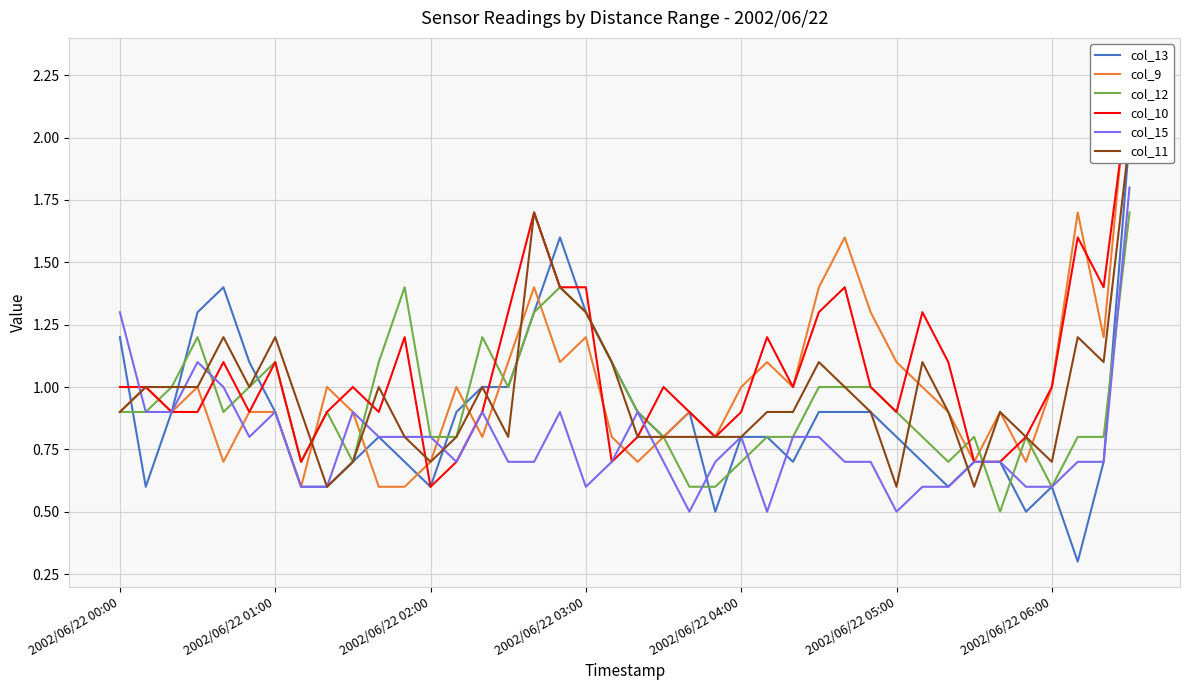

Reading left to right, transcribe all the data shown in this chart.

col_13: 1.2	0.6	0.9	1.3	1.4	1.1	0.9	0.6	0.6	0.7	0.8	0.7	0.6	0.9	1.0	1.0	1.3	1.6	1.3	1.1	0.9	0.8	0.9	0.5	0.8	0.8	0.7	0.9	0.9	0.9	0.8	0.7	0.6	0.7	0.7	0.5	0.6	0.3	0.7	2.0
col_9: 0.9	1.0	0.9	1.0	0.7	0.9	0.9	0.6	1.0	0.9	0.6	0.6	0.7	1.0	0.8	1.1	1.4	1.1	1.2	0.8	0.7	0.8	0.9	0.8	1.0	1.1	1.0	1.4	1.6	1.3	1.1	1.0	0.9	0.7	0.9	0.7	1.0	1.7	1.2	2.3
col_12: 0.9	0.9	1.0	1.2	0.9	1.0	1.1	0.7	0.9	0.7	1.1	1.4	0.8	0.8	1.2	1.0	1.3	1.4	1.3	1.1	0.9	0.8	0.6	0.6	0.7	0.8	0.8	1.0	1.0	1.0	0.9	0.8	0.7	0.8	0.5	0.8	0.6	0.8	0.8	1.7
col_10: 1.0	1.0	0.9	0.9	1.1	0.9	1.1	0.7	0.9	1.0	0.9	1.2	0.6	0.7	0.9	1.3	1.7	1.4	1.4	0.7	0.8	1.0	0.9	0.8	0.9	1.2	1.0	1.3	1.4	1.0	0.9	1.3	1.1	0.7	0.7	0.8	1.0	1.6	1.4	2.2
col_15: 1.3	0.9	0.9	1.1	1.0	0.8	0.9	0.6	0.6	0.9	0.8	0.8	0.8	0.7	0.9	0.7	0.7	0.9	0.6	0.7	0.9	0.7	0.5	0.7	0.8	0.5	0.8	0.8	0.7	0.7	0.5	0.6	0.6	0.7	0.7	0.6	0.6	0.7	0.7	1.8
col_11: 0.9	1.0	1.0	1.0	1.2	1.0	1.2	0.9	0.6	0.7	1.0	0.8	0.7	0.8	1.0	0.8	1.7	1.4	1.3	1.1	0.8	0.8	0.8	0.8	0.8	0.9	0.9	1.1	1.0	0.9	0.6	1.1	0.9	0.6	0.9	0.8	0.7	1.2	1.1	2.0